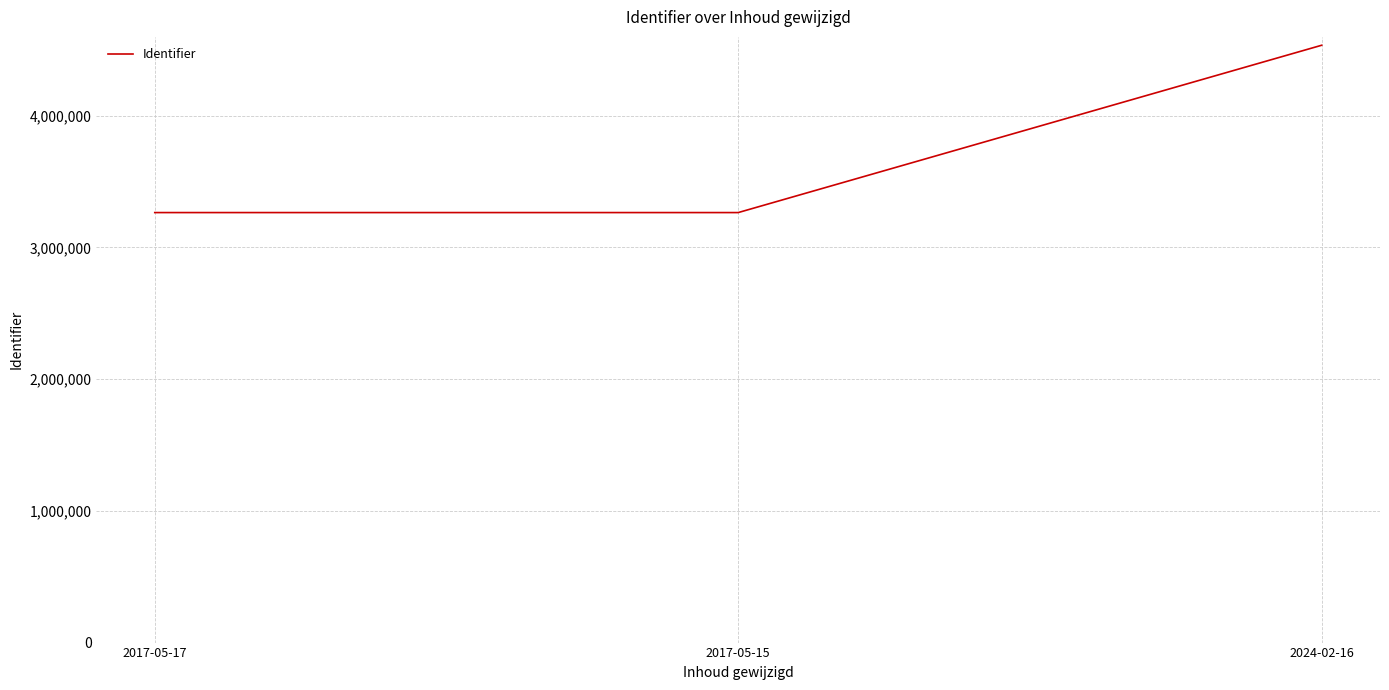

Approximately how many times larger is the value at 2017-05-17 compared to 2017-05-15?

1.0